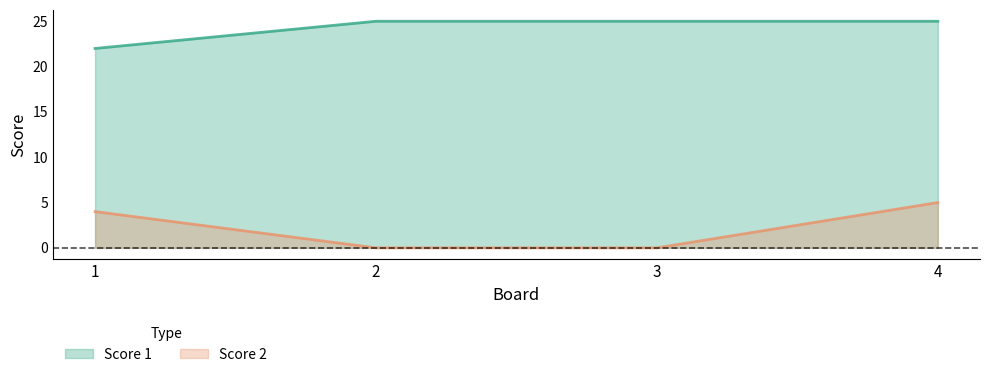

What is the lowest value of the Score 1 series?

22